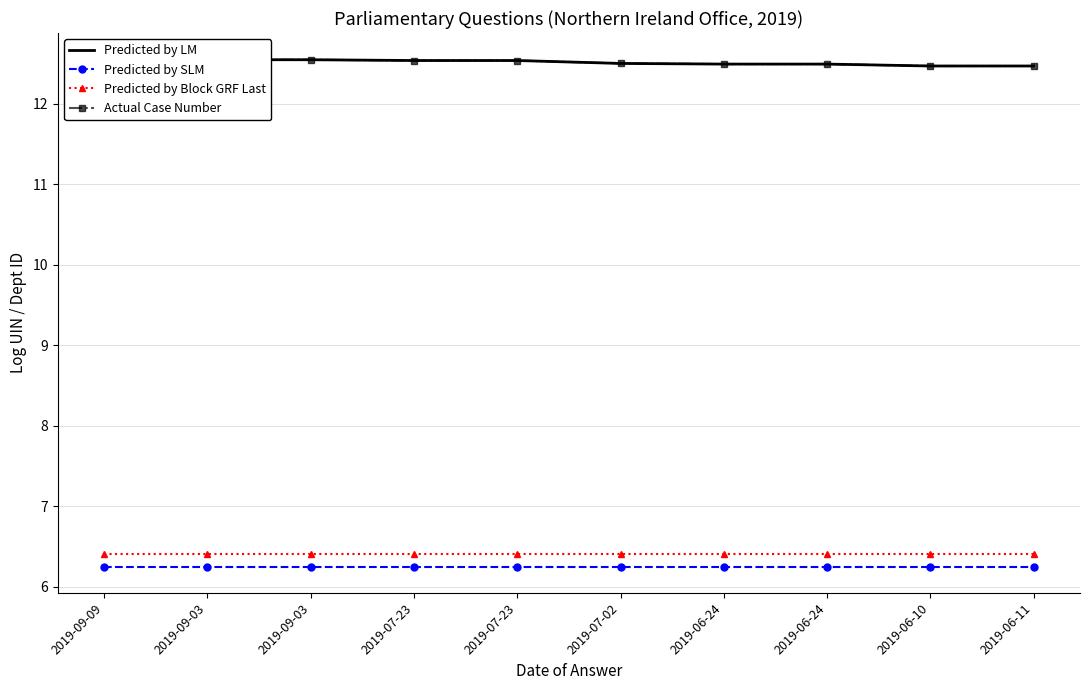

Which series changed the most between 2019-09-03 and 2019-09-03?

Predicted by LM